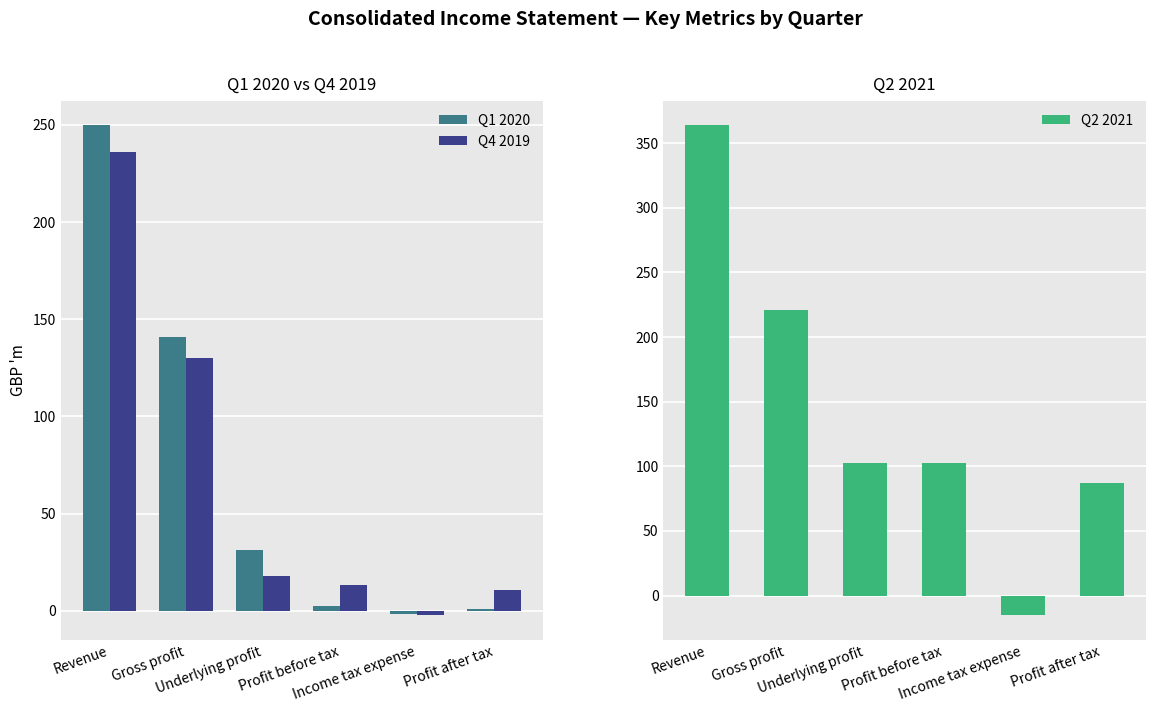

What is the difference between the second highest and second lowest values in the Q1 2020 series?

139.7